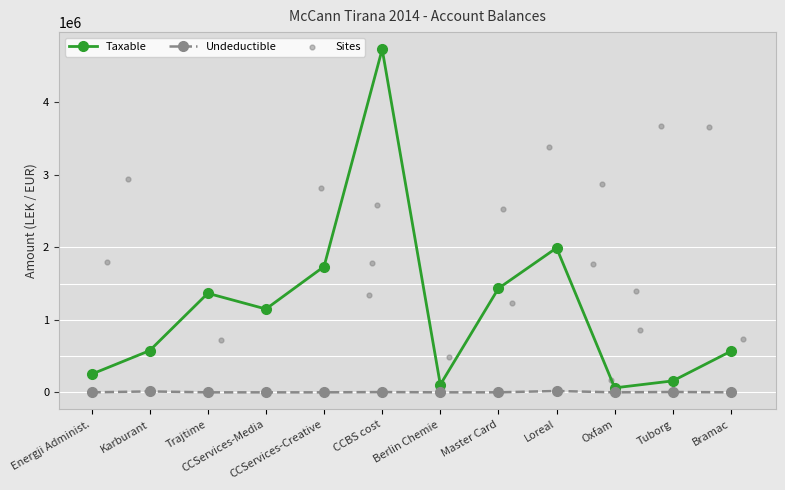

Which series has the largest total across all categories?

Taxable